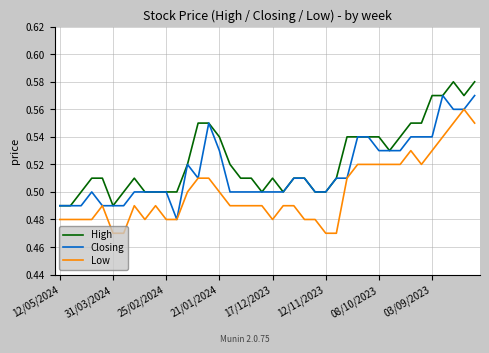

Rank the series by their average value, from lowest to highest.

Low, Closing, High